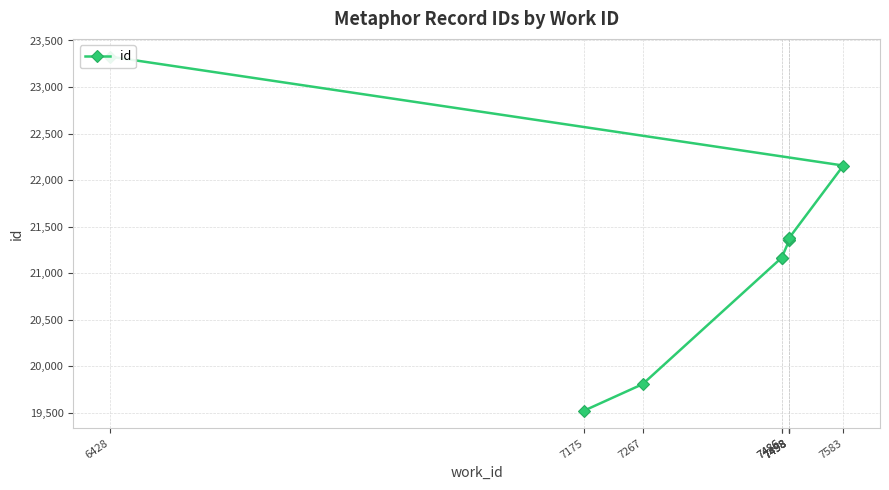

Read the value at 6428, to the nearest 10.

23330